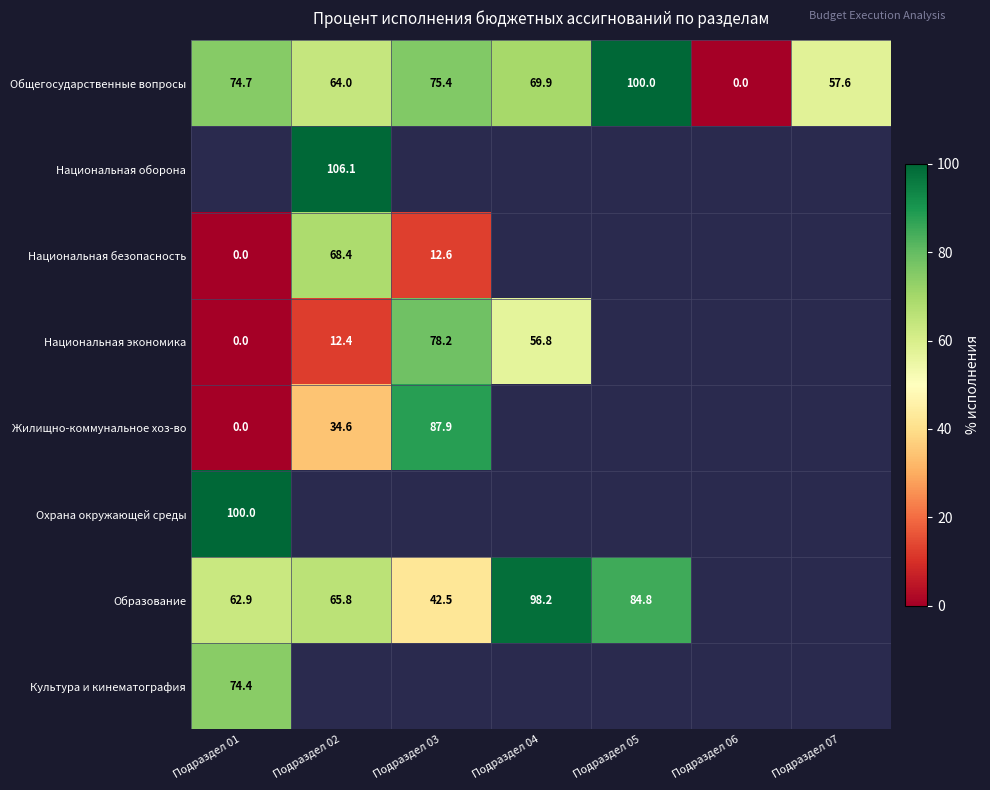

Which series changed the most between Подраздел 06 and Подраздел 07?

Общегосударственные вопросы